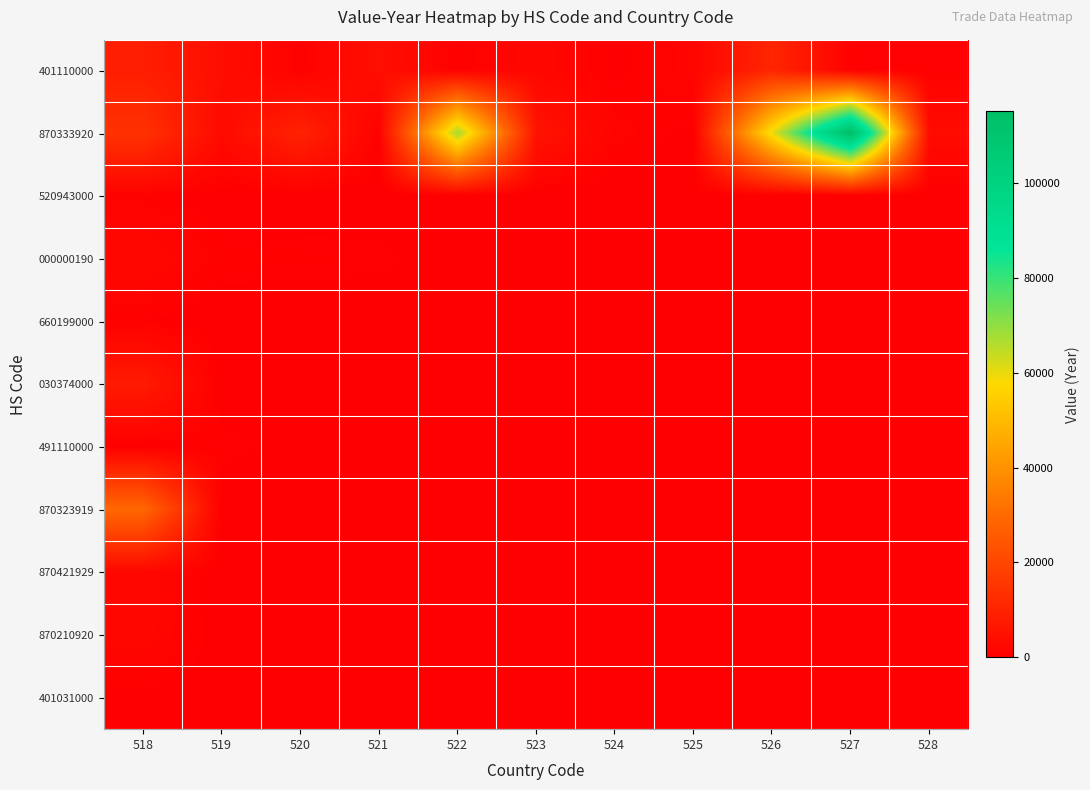

At how many categories does at least one series exceed 11789?

4